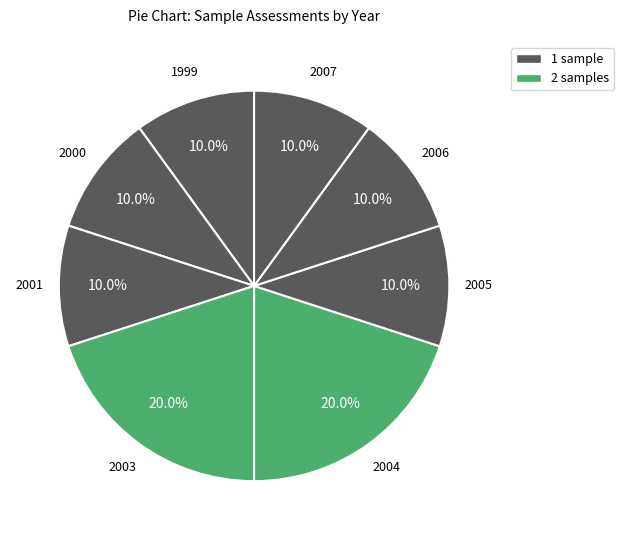

How many slices are in this pie chart?

8